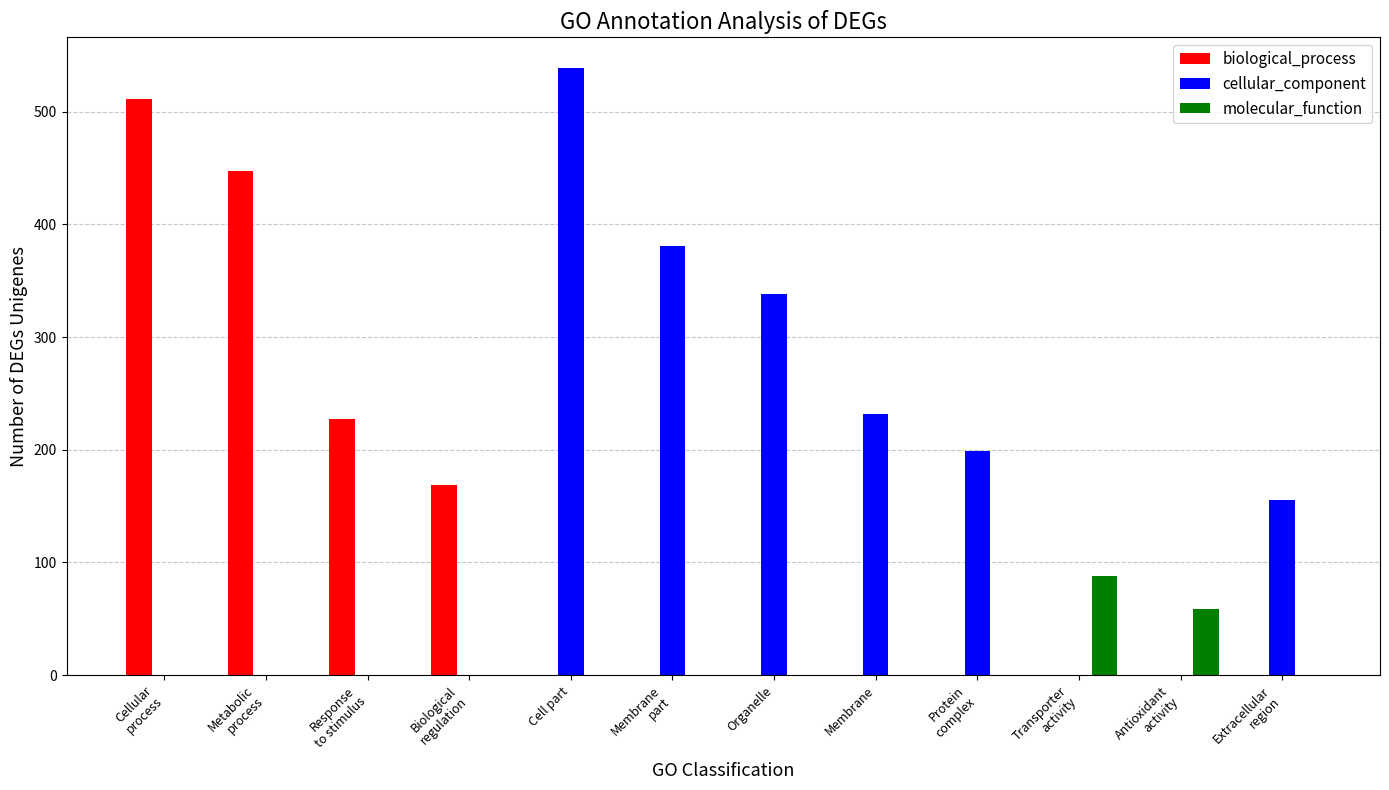

True or false: cellular_component has a value of -256 at Cellular
process.

False